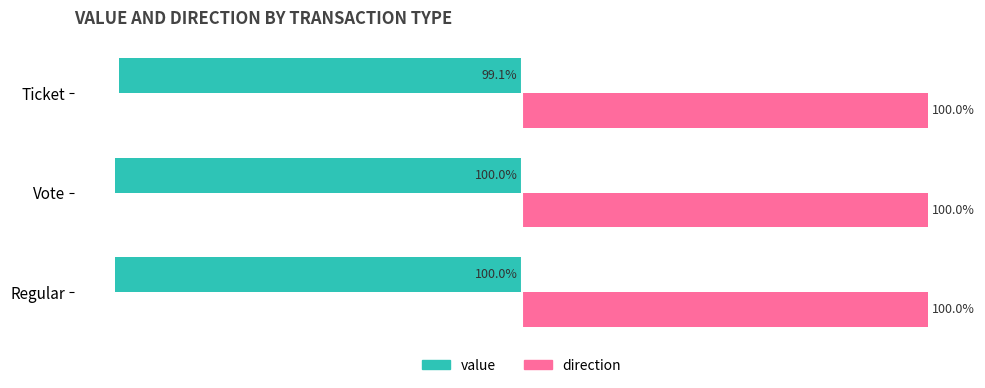

At which category is the sum across all series the highest?

Ticket